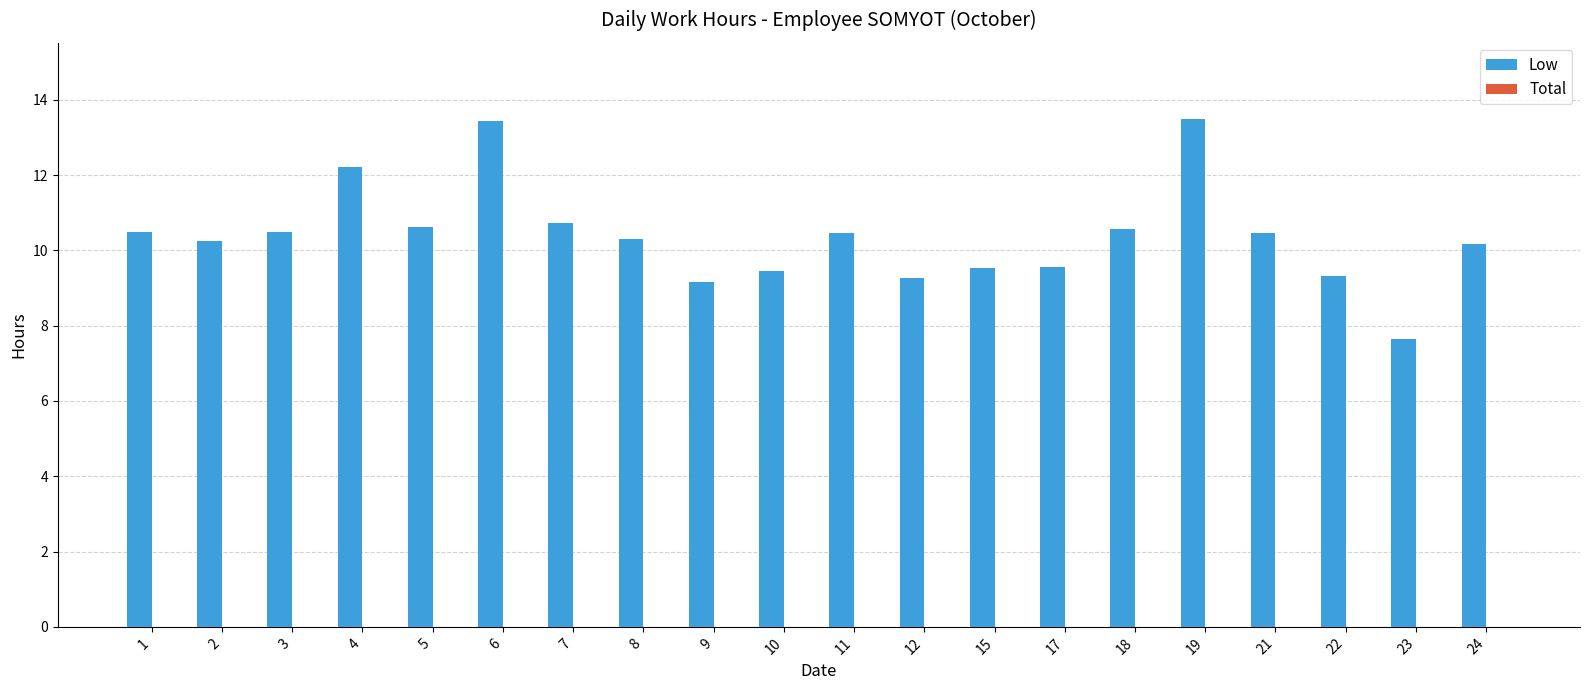

What is the sum of all values?

207.6